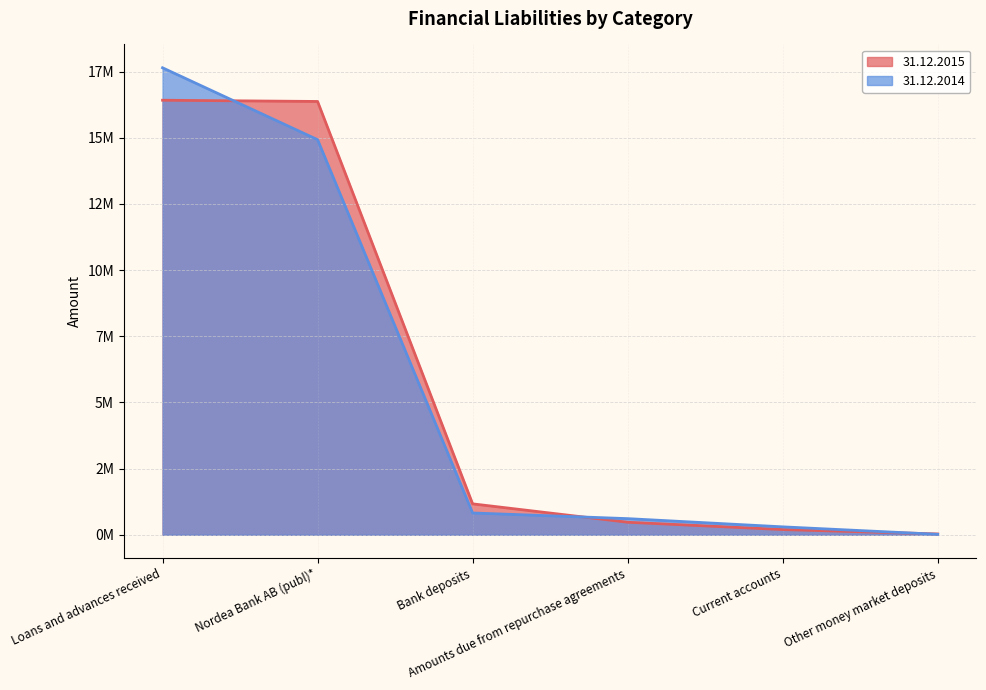

What is the difference between the maximum and minimum values in the 31.12.2015 series?

16386535